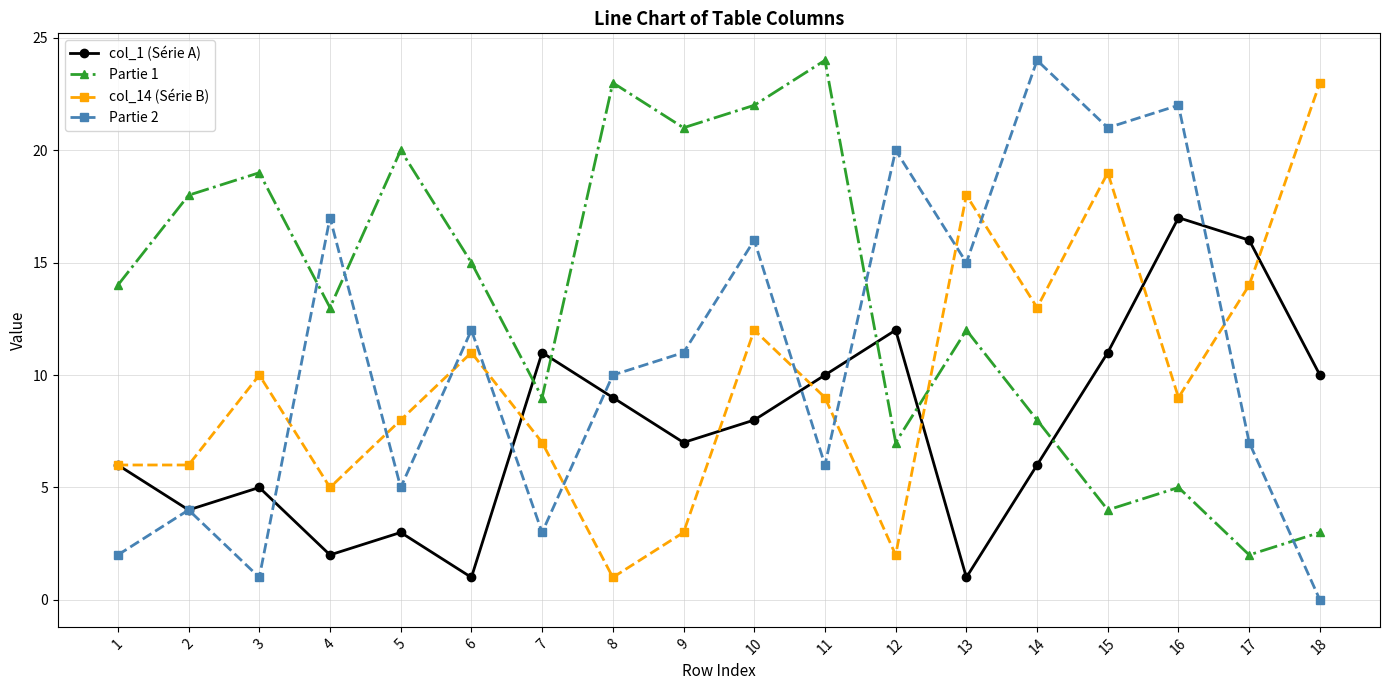

At which category does col_1 (Série A) reach its first local peak?

3